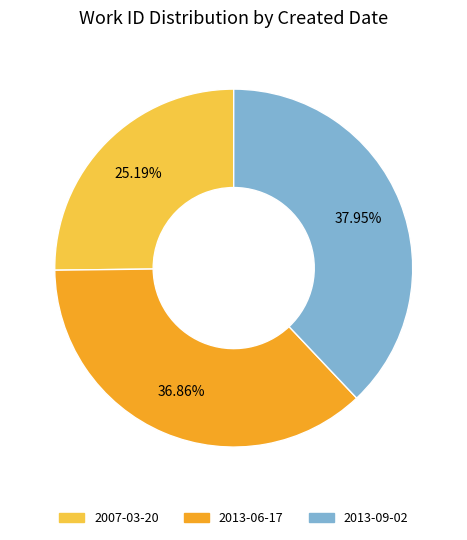

Which slice is the smallest?

2007-03-20